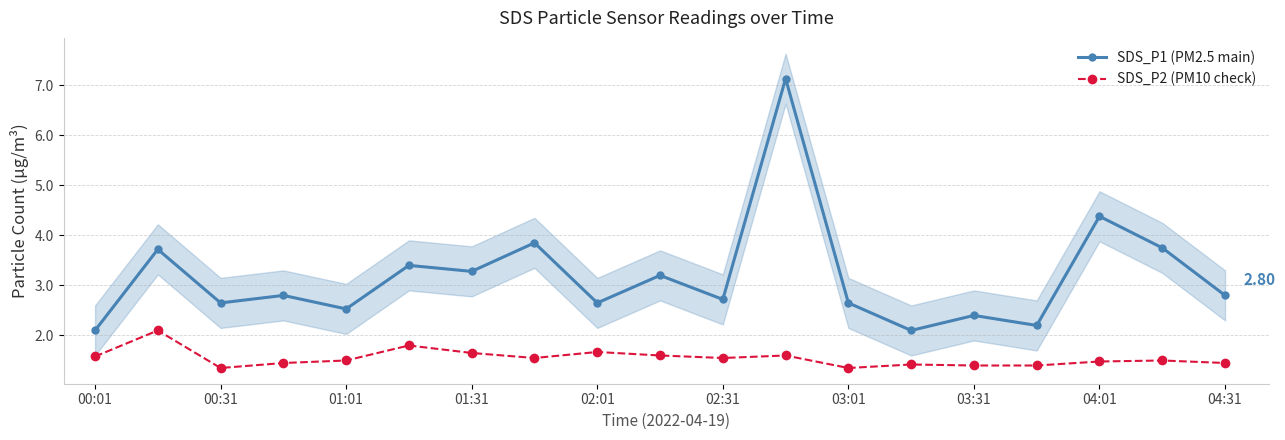

True or false: SDS_P1 (PM2.5 main) has more than 0 points higher than both neighbors.

True